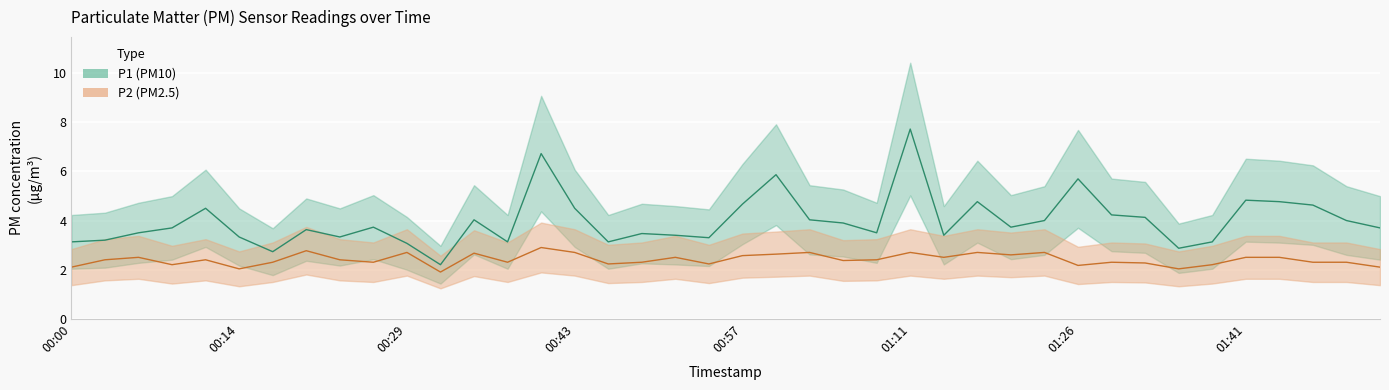

What is the lowest value of the P1 series?

2.2